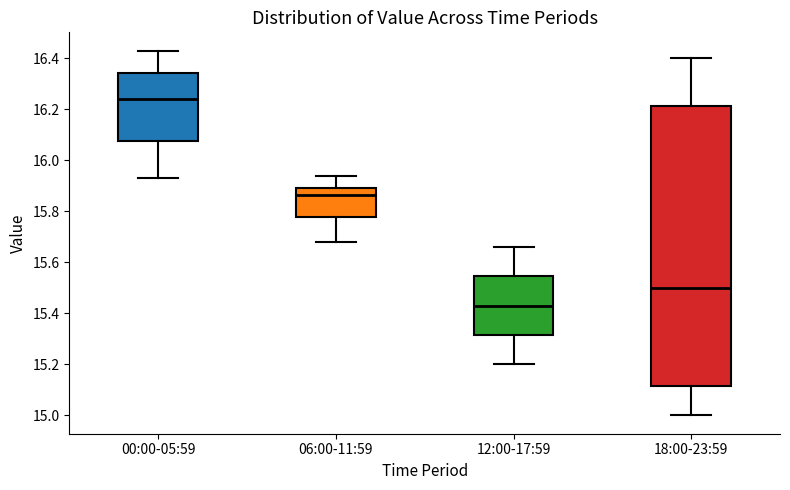

Reading left to right, read every box against the y-axis: the position of its median line, the range the box covers, and the ends of its whiskers. The values are not printed on the chart, so give them approximately, as read against the axis.

00:00-05:59: median 16.24, box 16.08 to 16.34, whiskers 15.94 to 16.44
06:00-11:59: median 15.86, box 15.78 to 15.90, whiskers 15.68 to 15.94
12:00-17:59: median 15.44, box 15.32 to 15.54, whiskers 15.20 to 15.66
18:00-23:59: median 15.50, box 15.12 to 16.22, whiskers 15.00 to 16.40